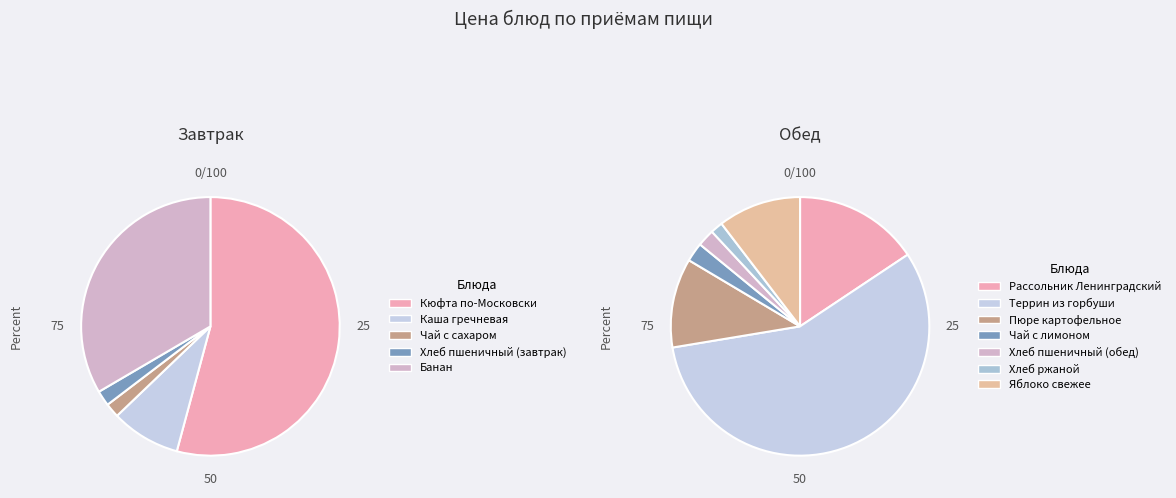

Count the number of slices in the pie.

12